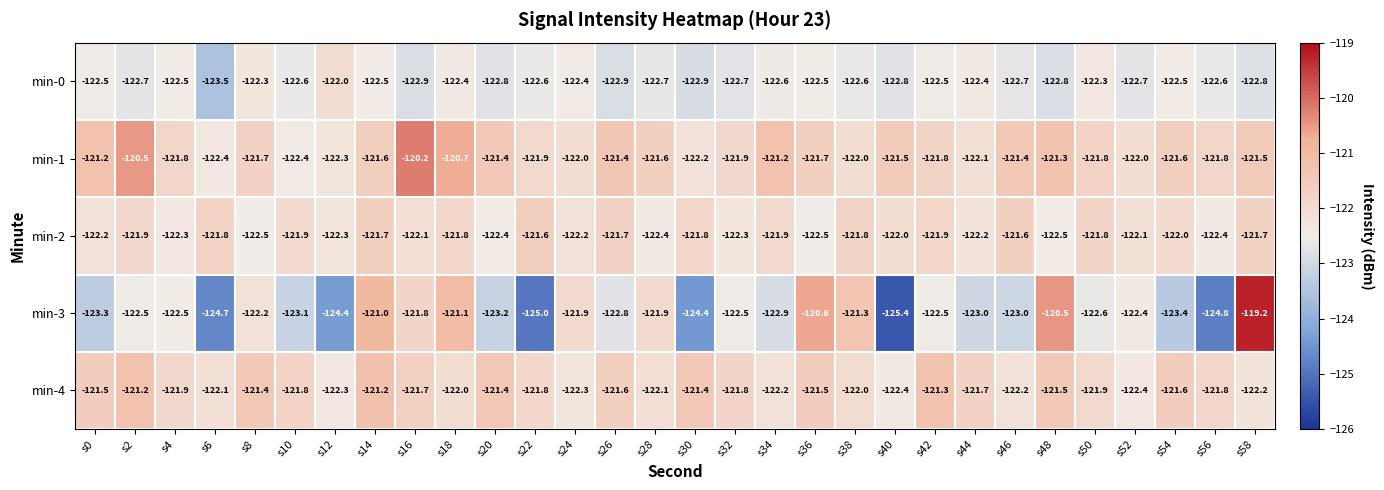

Between s30 and s32, which series saw the biggest shift?

min-3